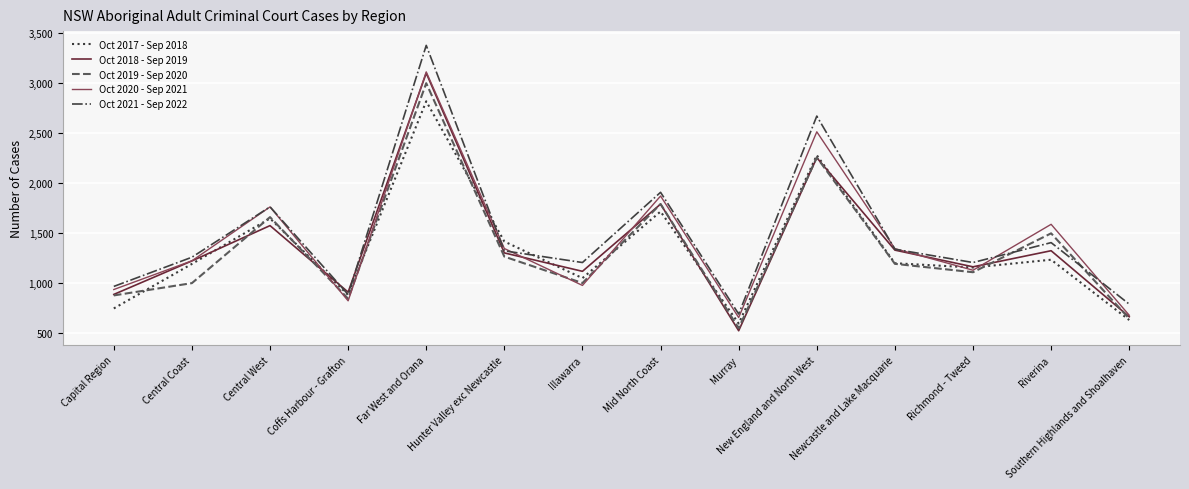

Which category has the lowest value in the Oct 2019 - Sep 2020 series?

Murray